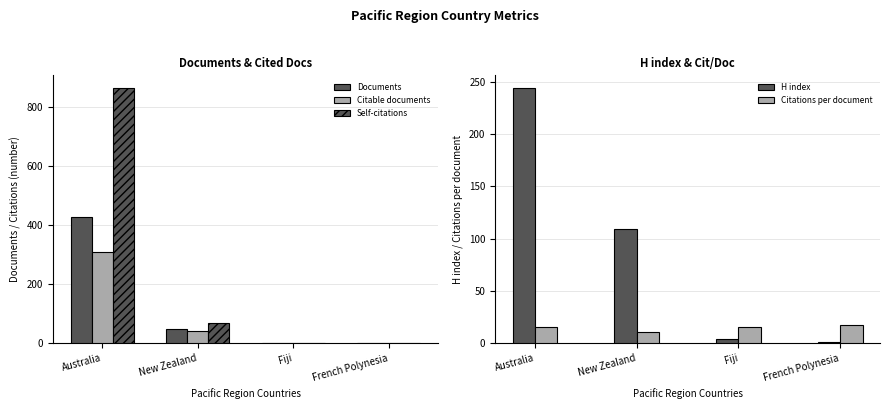

At which category is the sum across all series the highest?

Australia